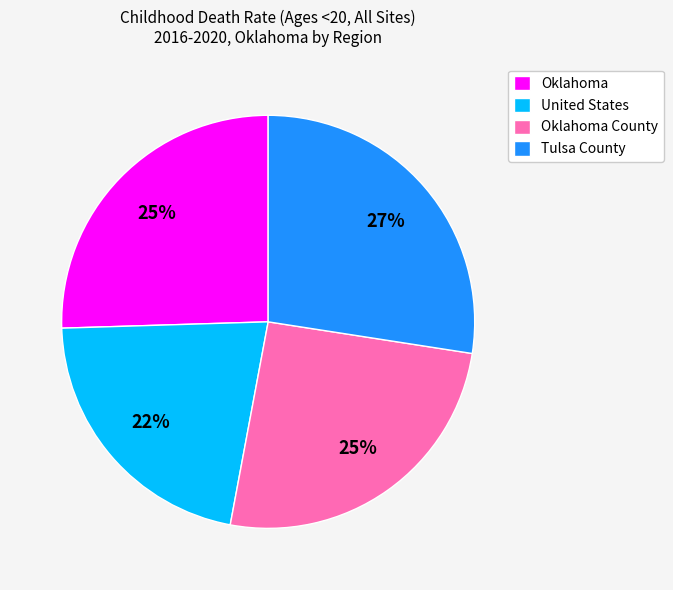

Does Oklahoma represent more than half of the total?

No